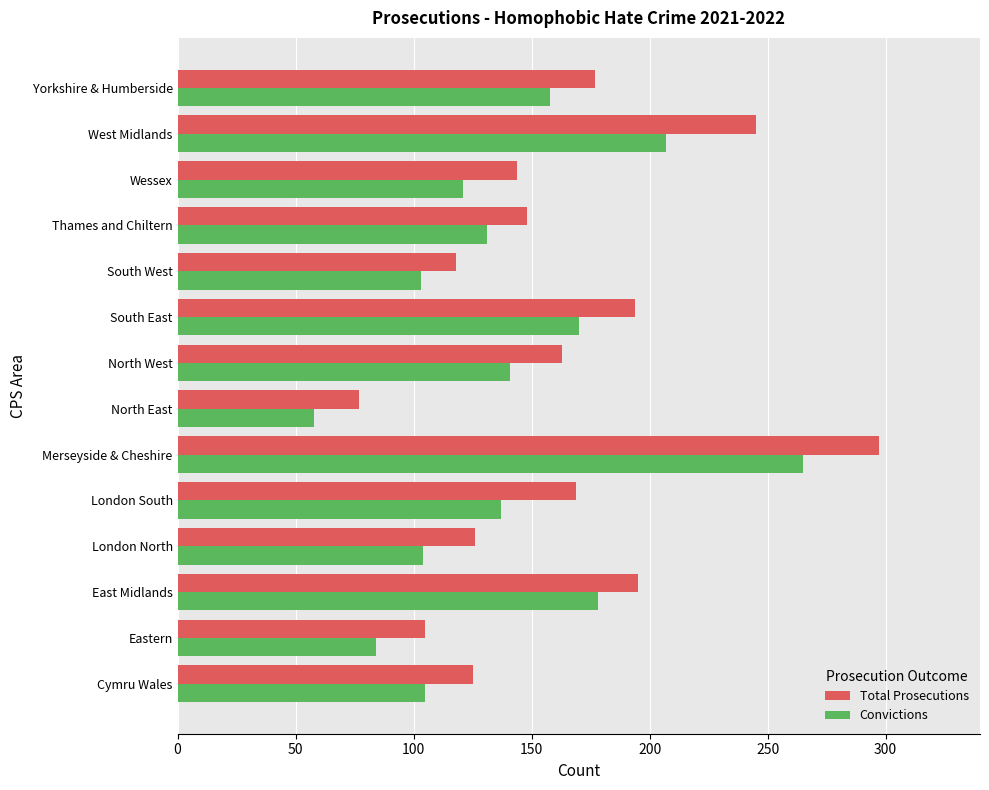

What value does the Total Prosecutions series have at London North?

126